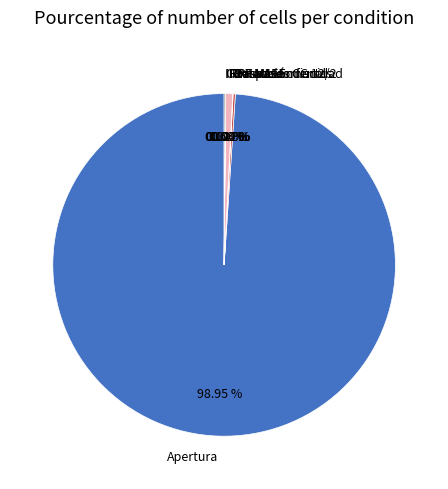

Which category has the biggest portion of the pie?

Apertura